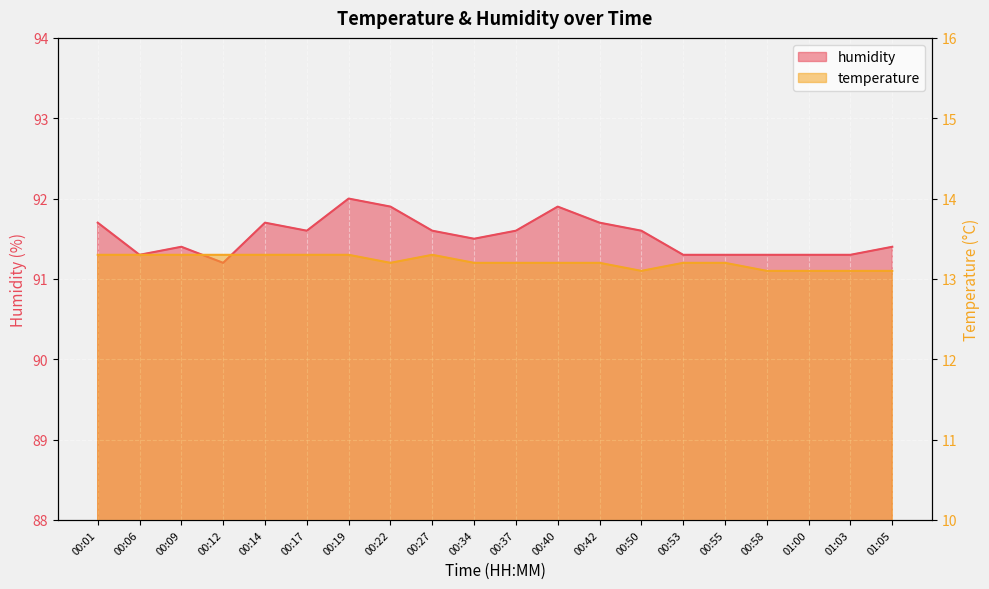

How many distinct data groups are displayed?

2